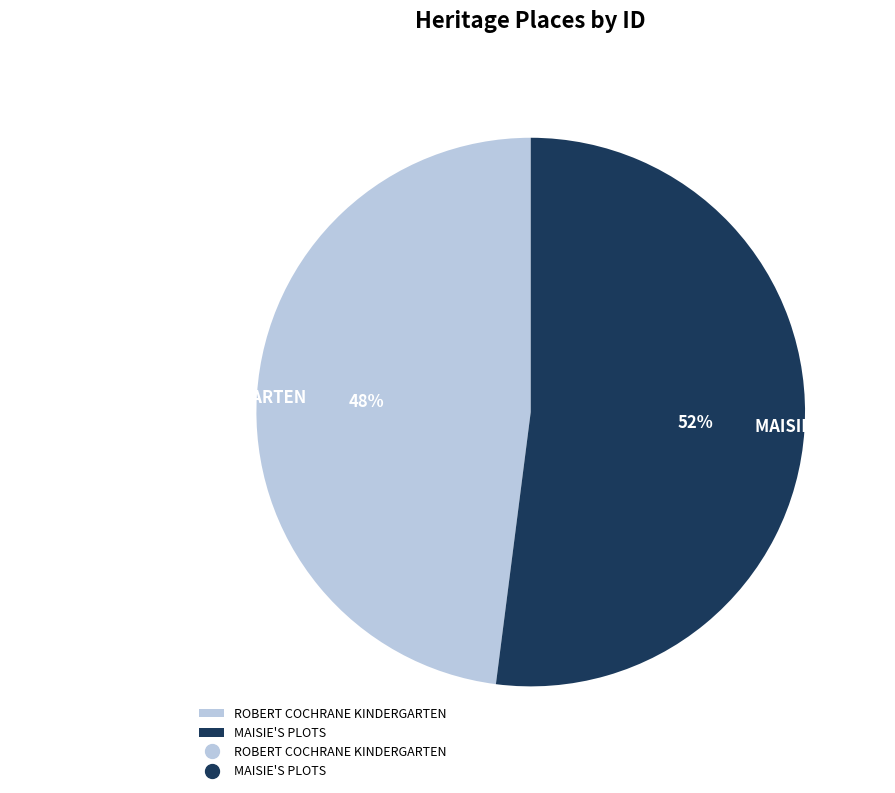

Which slice represents more than half of the pie?

MAISIE'S PLOTS